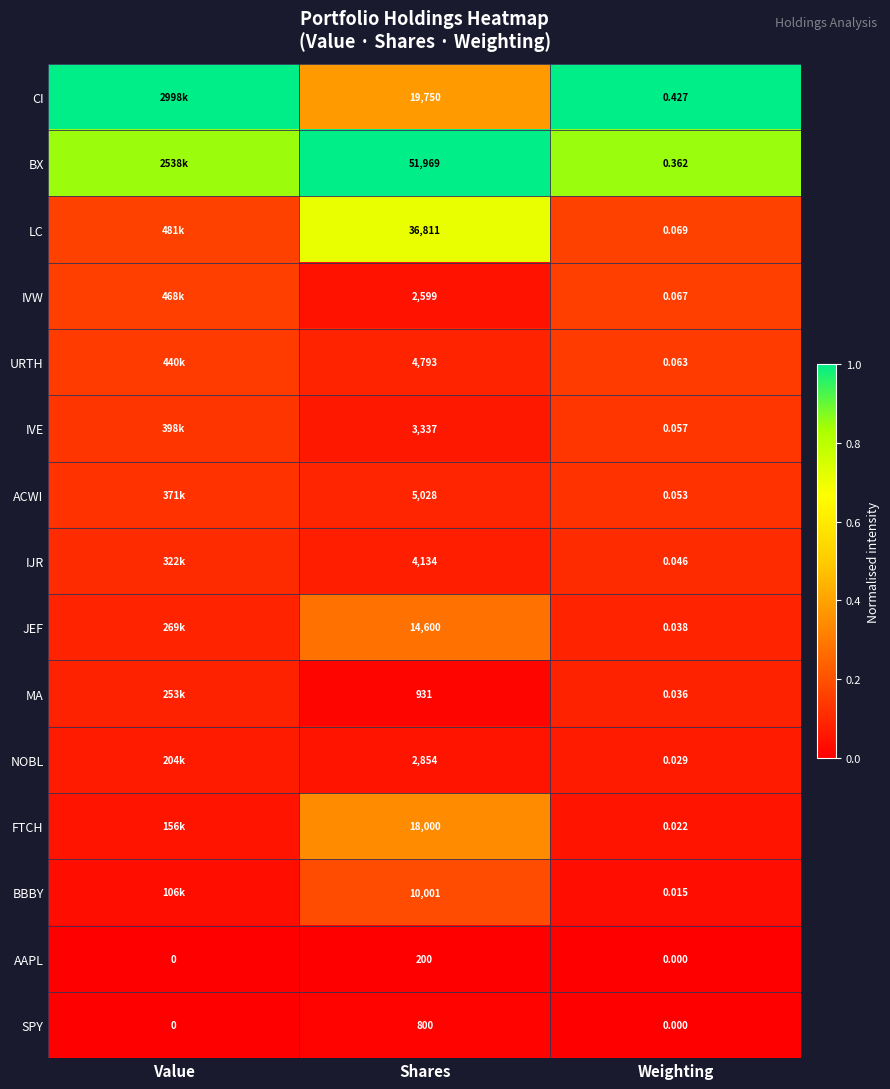

At Shares, list the series in order from largest to smallest.

BX, LC, CI, FTCH, JEF, BBBY, ACWI, URTH, IJR, IVE, NOBL, IVW, MA, SPY, AAPL